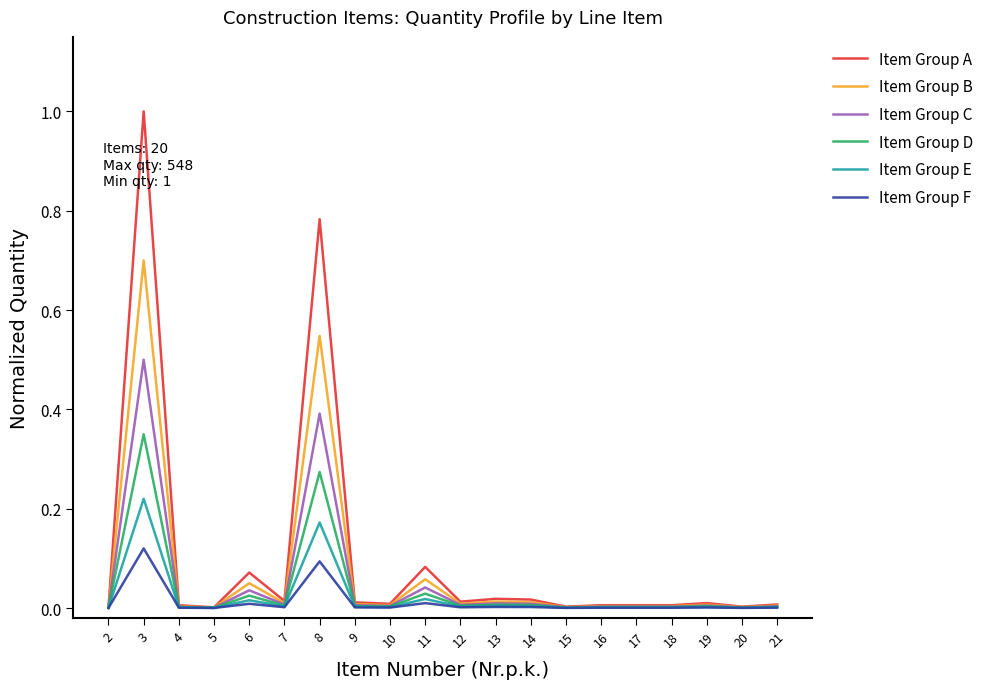

What is the greatest value displayed?

1.0